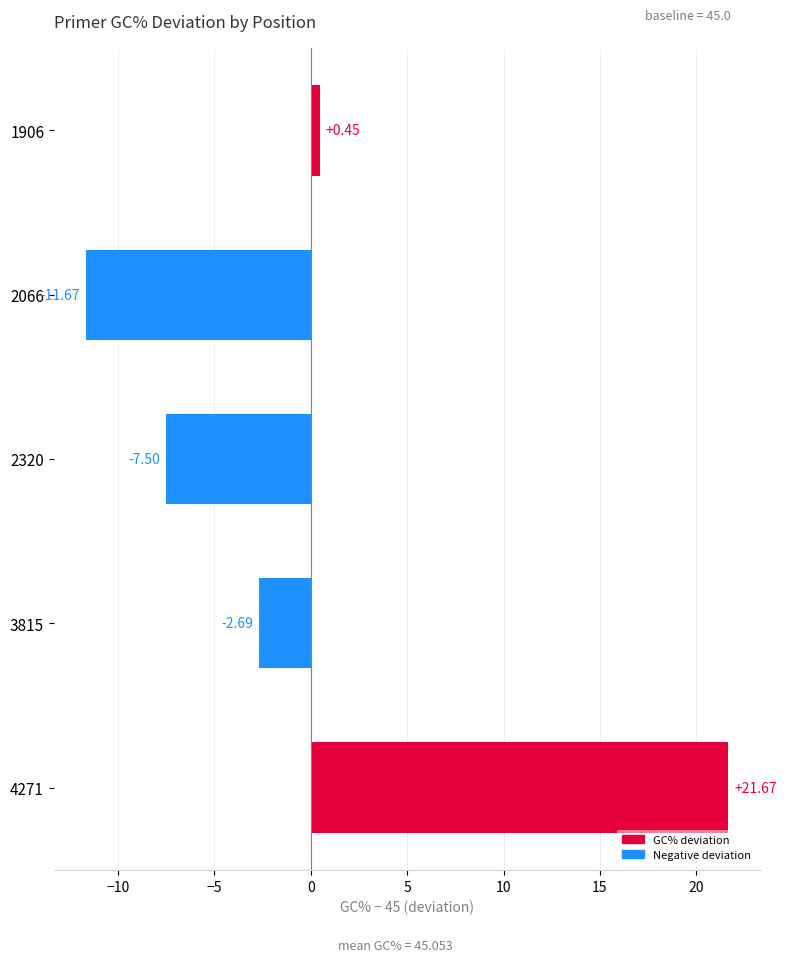

How many data points does each series have?

5